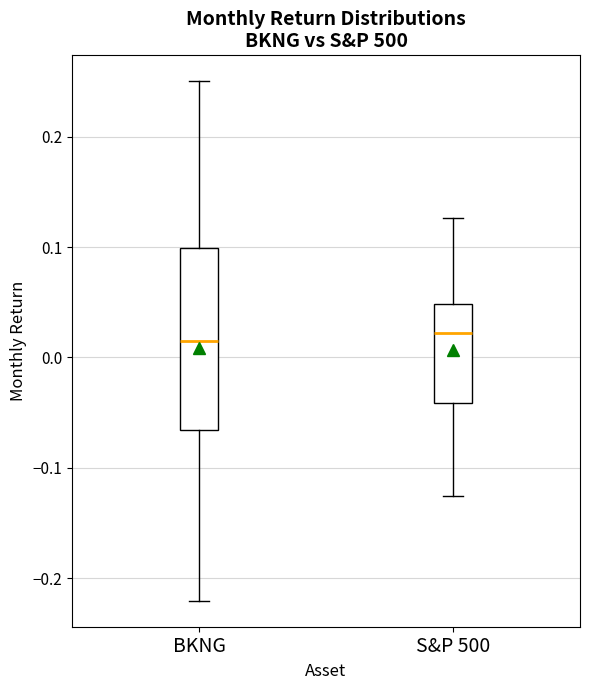

Reading left to right, read every box against the y-axis: the position of its median line, the range the box covers, and the ends of its whiskers. The values are not printed on the chart, so give them approximately, as read against the axis.

BKNG: median 0.02, box -0.07 to 0.10, whiskers -0.22 to 0.25
S&P 500: median 0.02, box -0.04 to 0.05, whiskers -0.13 to 0.13